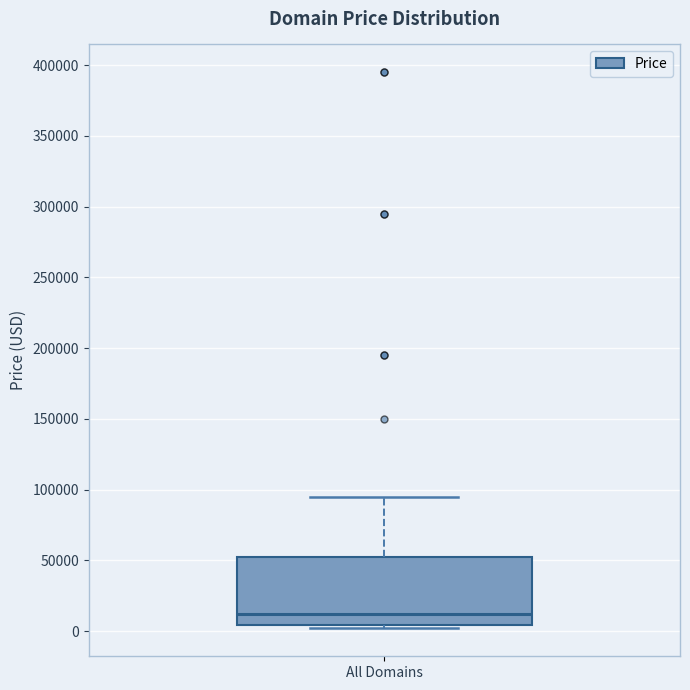

Transcribe this box plot: give where the median line is, the range the box spans, and where the two whiskers end, as read against the y-axis. The values are not printed on the chart, so give them approximately, as read against the axis.

median 10000, box 5000 to 50000, whiskers 0 to 95000